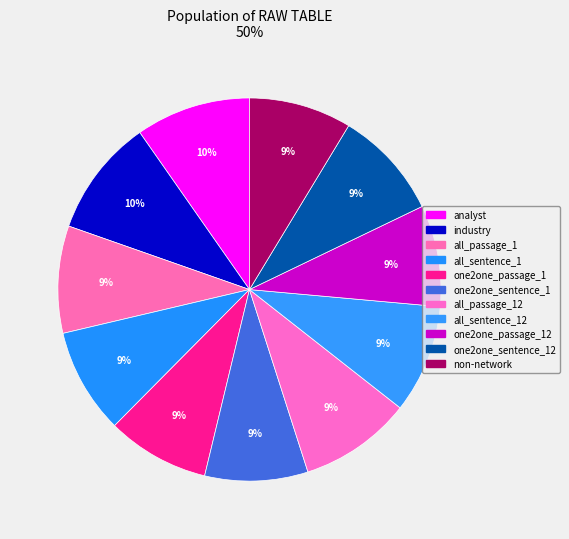

Is there a majority slice in this chart?

No